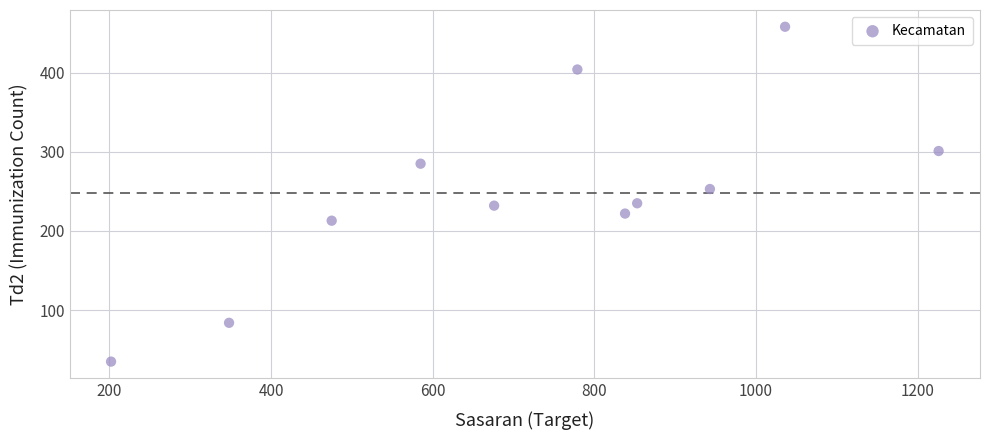

What is the average X value?

724